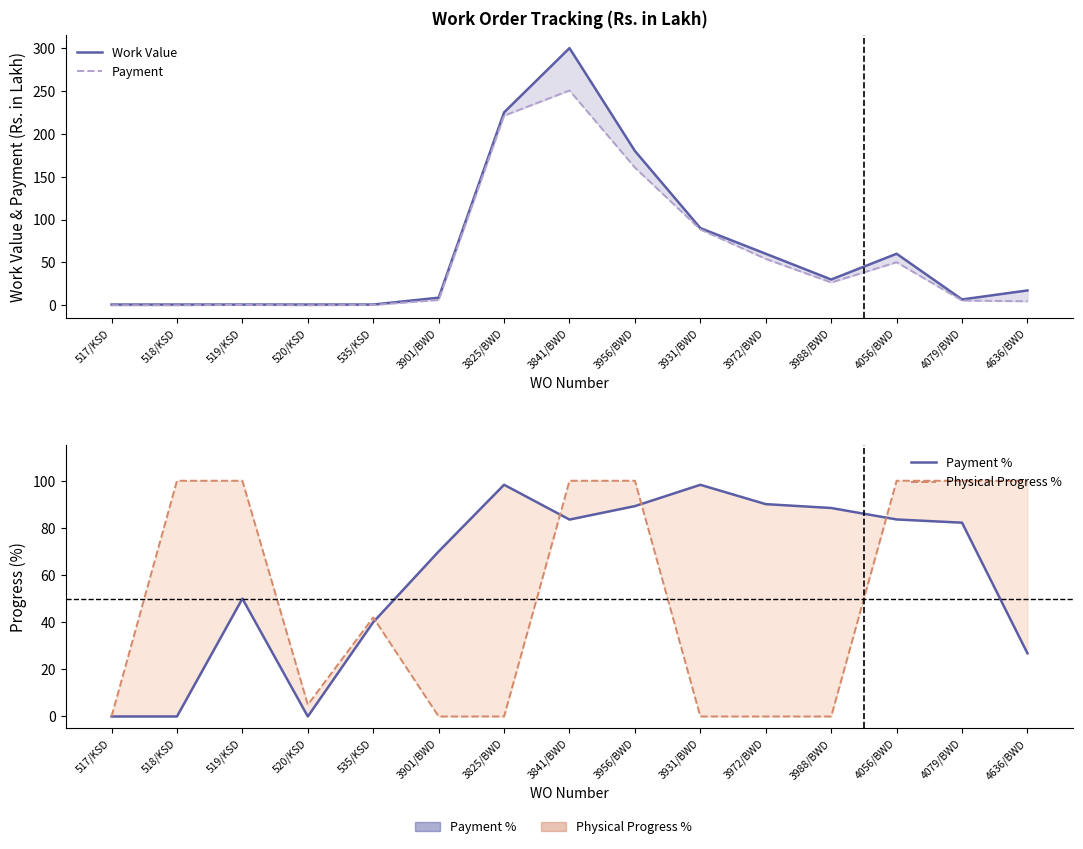

True or false: Payment and Work Value intersect in this chart.

False